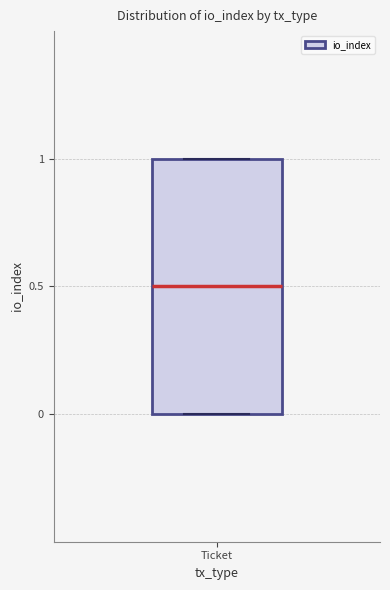

Read this box plot against the y-axis: the position of the median line, the range covered by the box, and the ends of both whiskers. The values are not printed on the chart, so give them approximately, as read against the axis.

median 0.5, box 0.0 to 1.0, whiskers 0.0 to 1.0